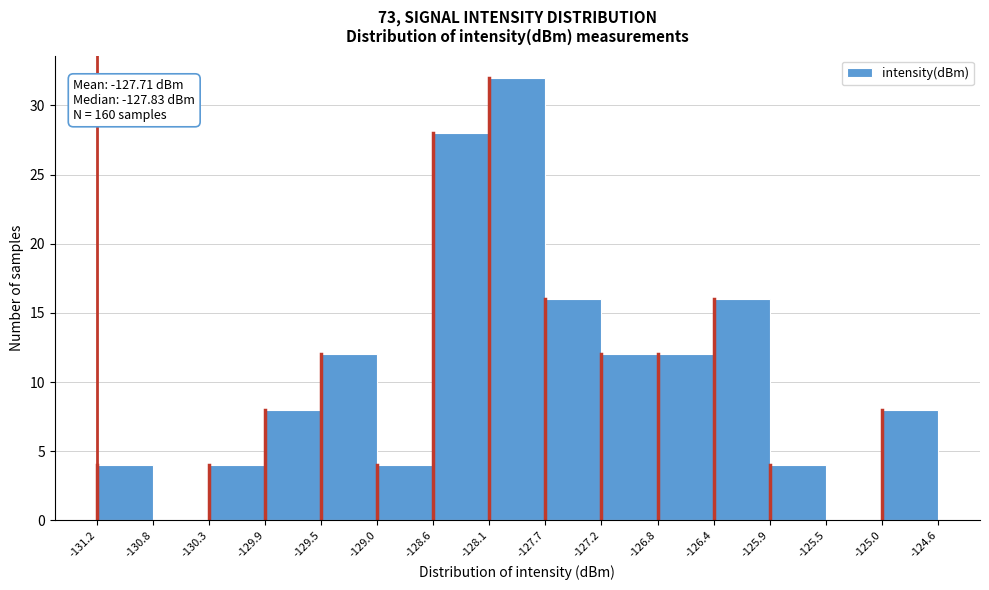

Which range on the x-axis has the tallest bar?

-128.1 to -127.7